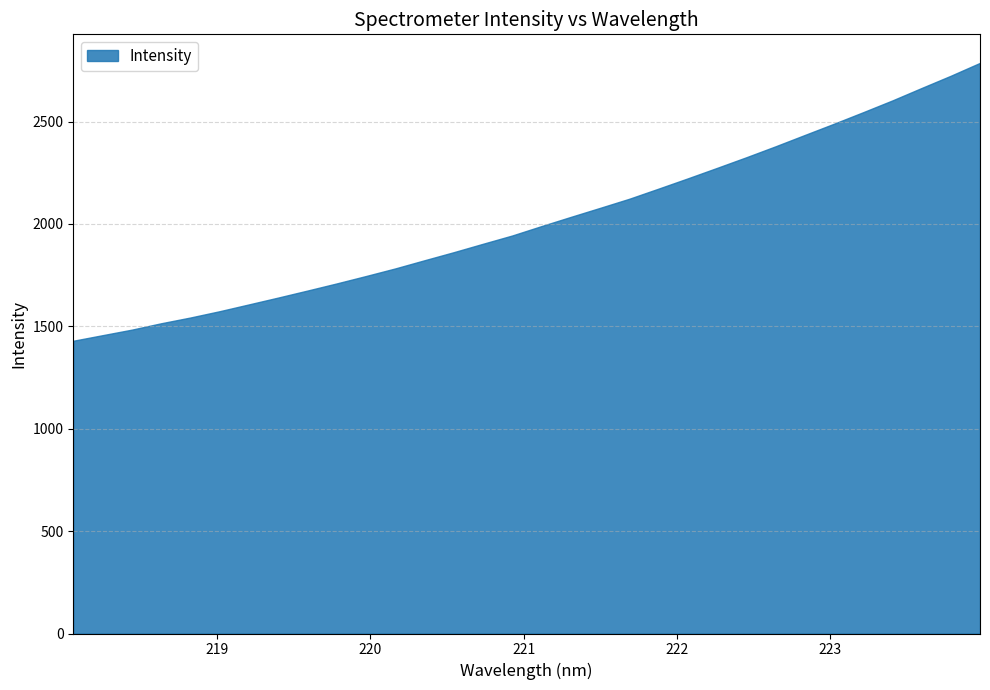

Rank the categories by value from highest to lowest.

223.9802, 223.7895, 223.5987, 223.408, 223.2172, 223.0264, 222.8355, 222.6447, 222.4538, 222.263, 222.0721, 221.8812, 221.6902, 221.4993, 221.3083, 221.1174, 220.9264, 220.7354, 220.5444, 220.3533, 220.1623, 219.9712, 219.7801, 219.589, 219.3979, 219.2067, 219.0156, 218.8244, 218.6332, 218.442, 218.2508, 218.0596